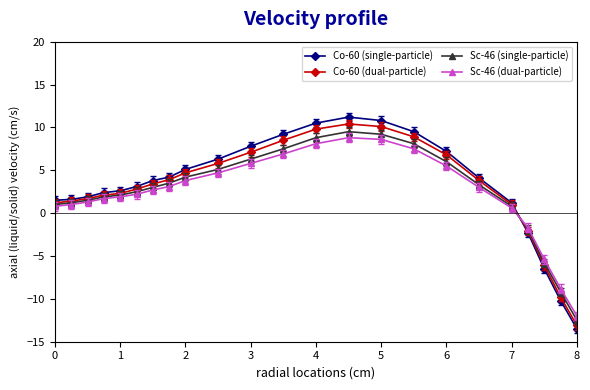

How many categories are shown in the chart?

23